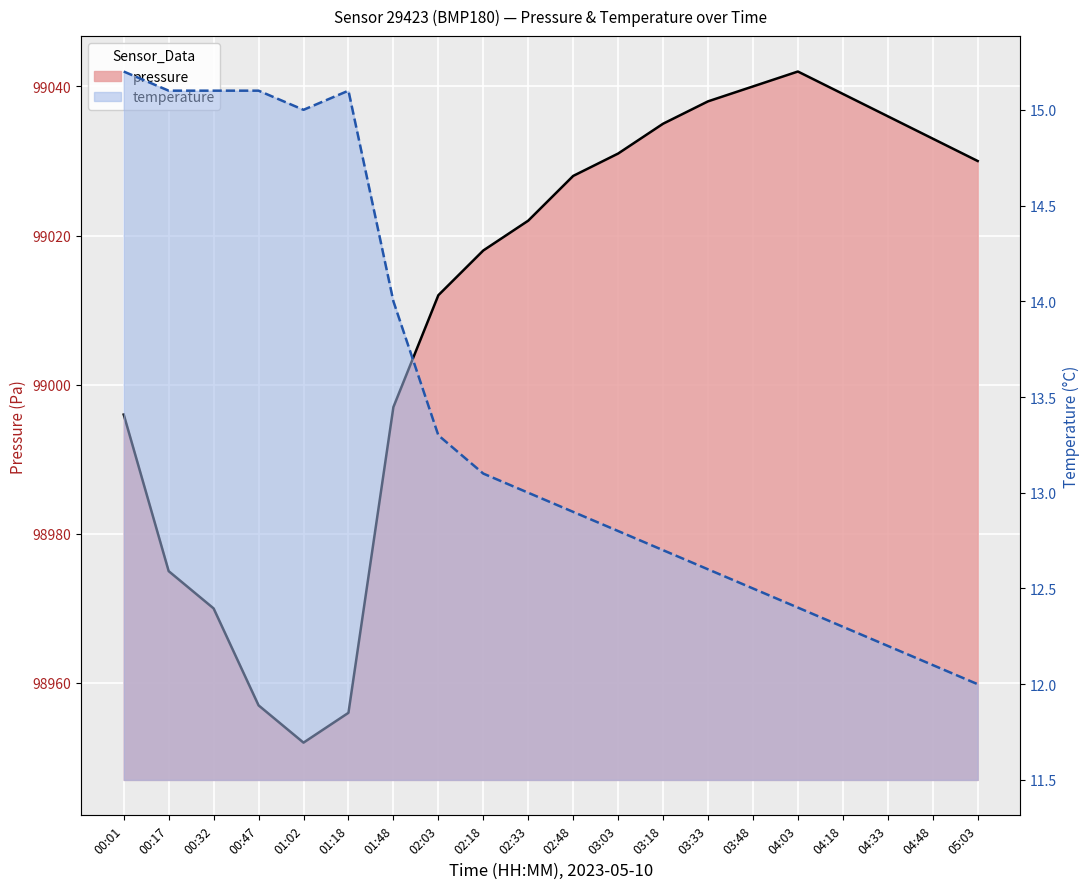

What are all the series names shown in the legend?

pressure, temperature